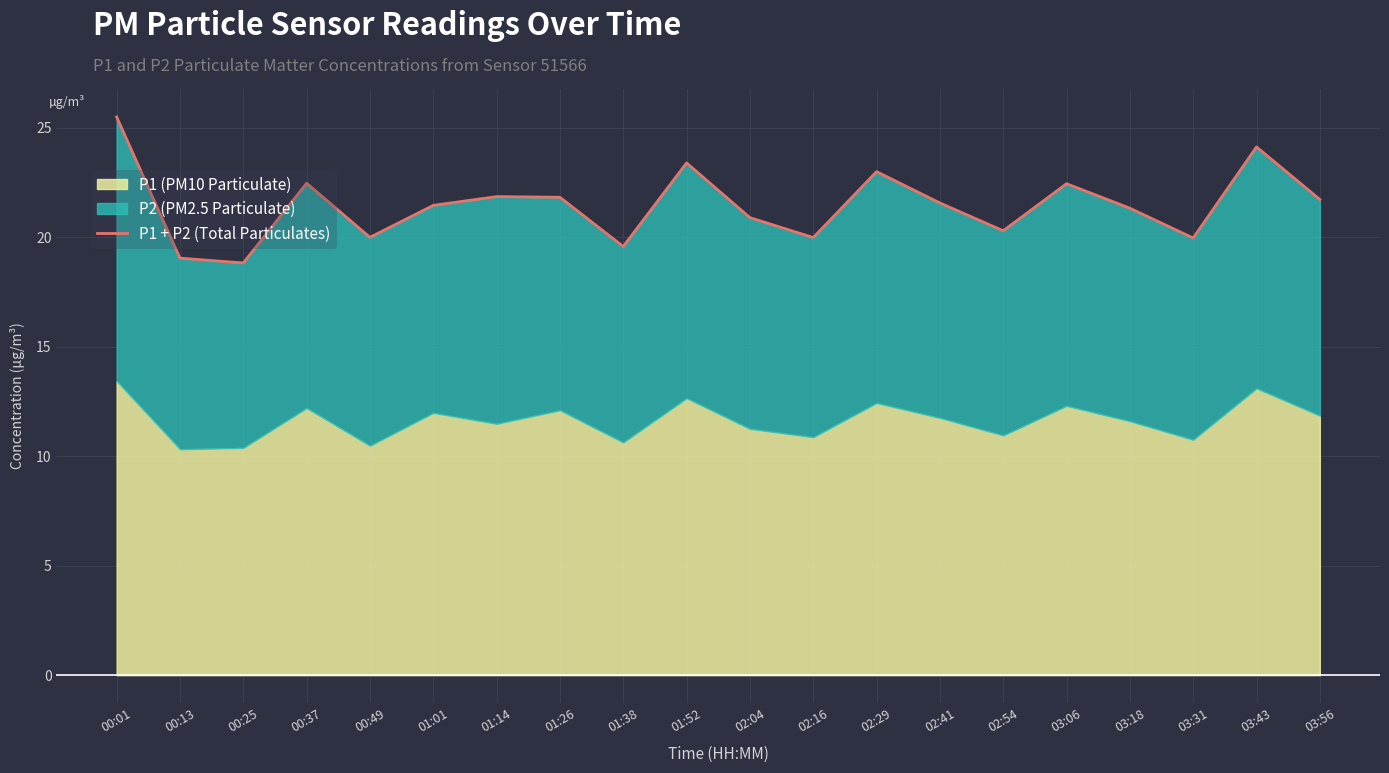

What is the value of the 5th point from the left?

20.0